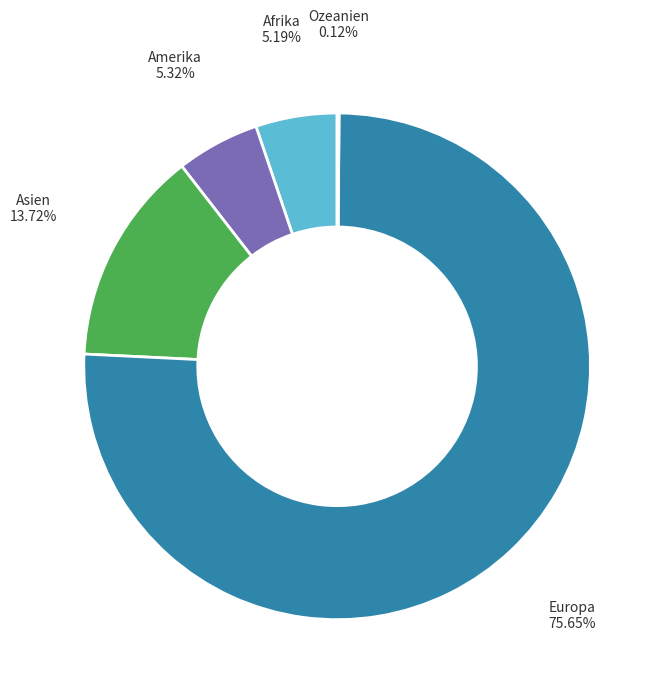

Which has a higher value, Afrika or Europa?

Europa